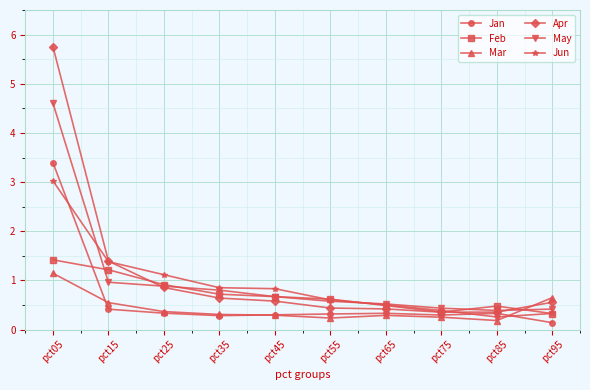

True or false: Mar and Feb cross at least once.

True